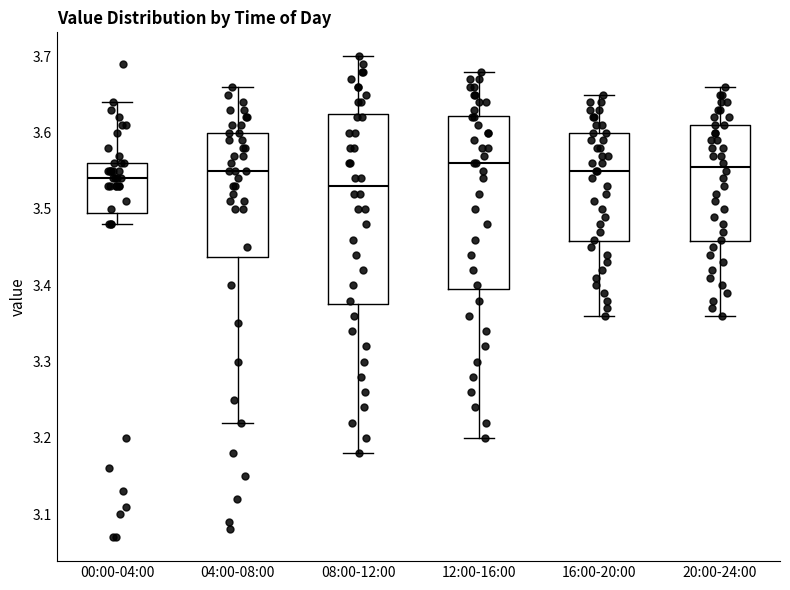

Where does the median line of the box for 04:00-08:00 sit on the y-axis? The values are not printed on the chart, so give them approximately, as read against the axis.

3.55